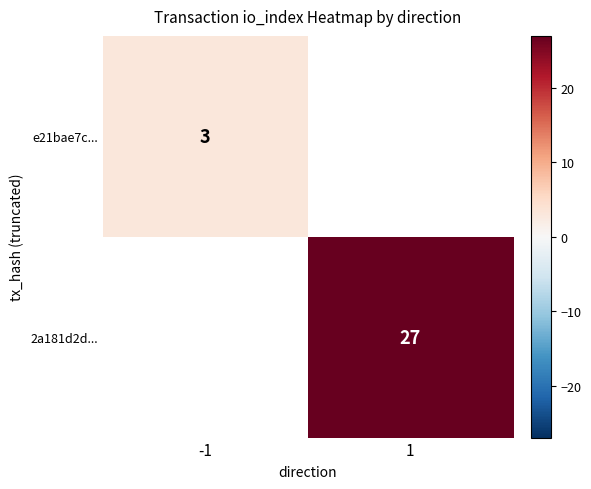

Is it true that e21bae7c... equals 1 at -1?

False